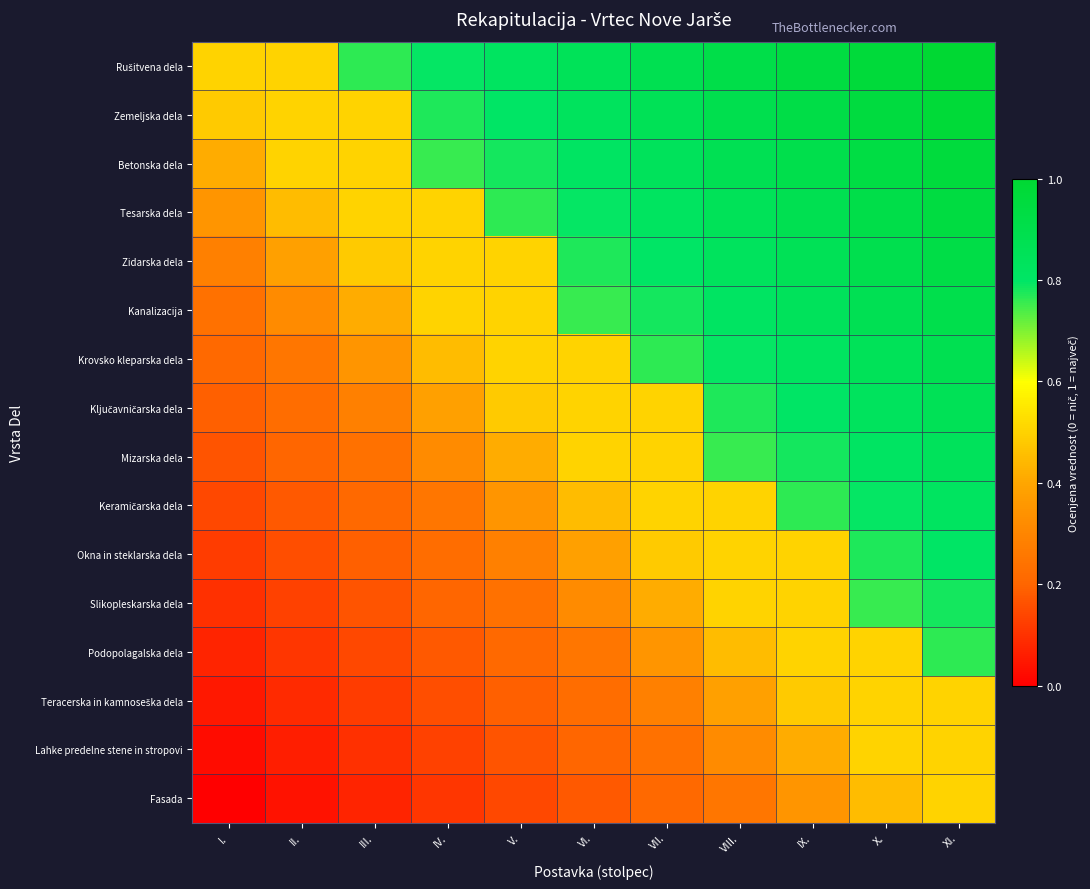

Rank the series by their maximum value, from lowest to highest.

Teracerska in kamnoseška dela, Lahke predelne stene in stropovi, Fasada, Podopolagalska dela, Slikopleskarska dela, Okna in steklarska dela, Keramičarska dela, Mizarska dela, Ključavničarska dela, Krovsko kleparska dela, Kanalizacija, Zidarska dela, Tesarska dela, Betonska dela, Zemeljska dela, Rušitvena dela